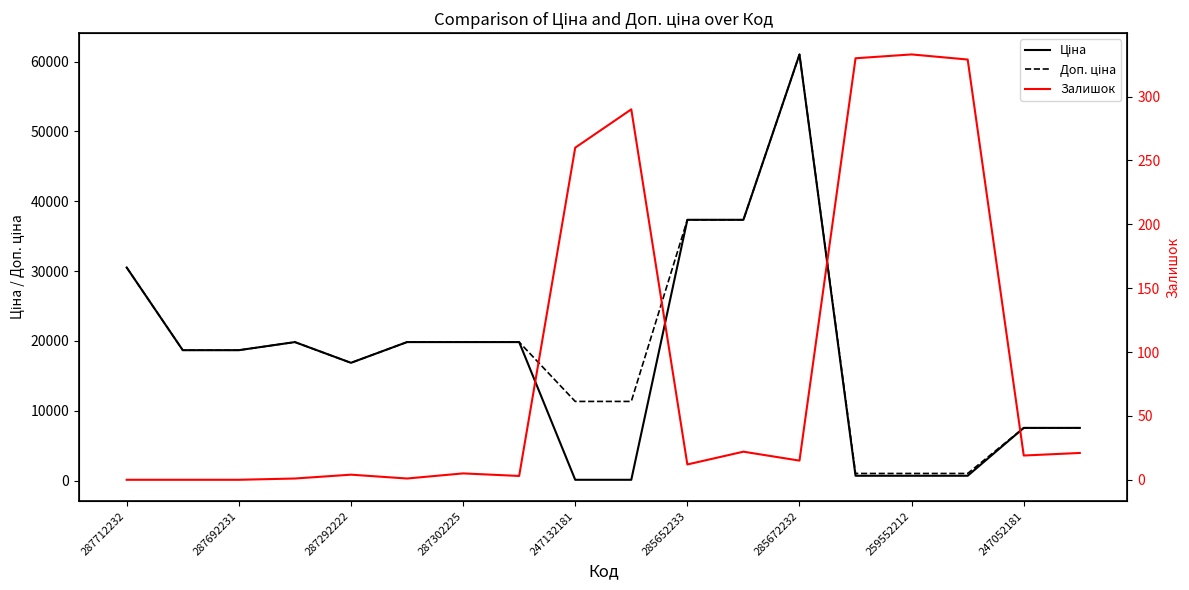

At how many categories does at least one series exceed 9939?

13